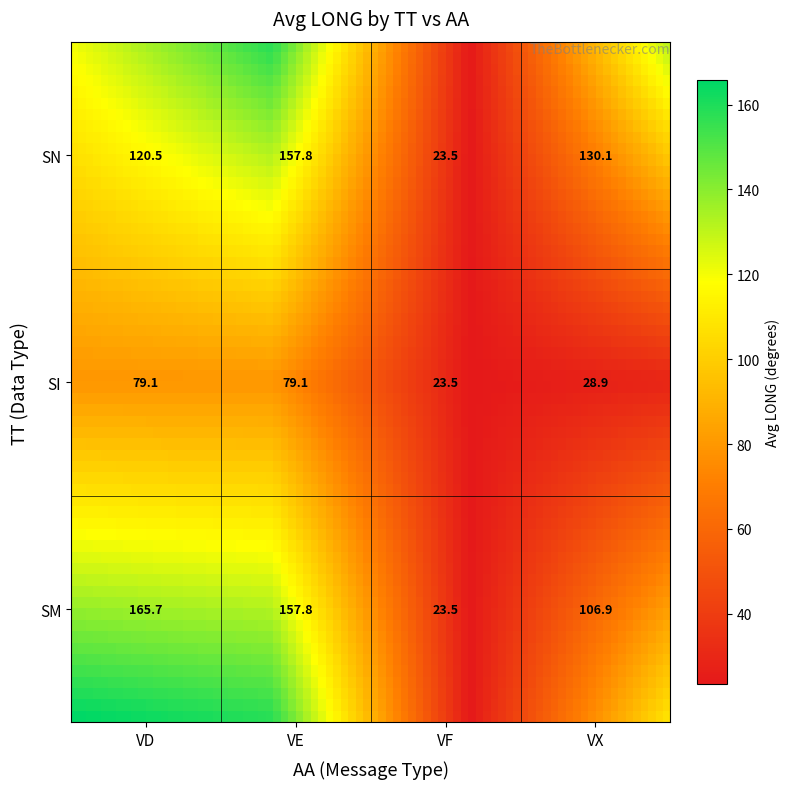

True or false: SN_VX has a value of 106.9 at SM.

True